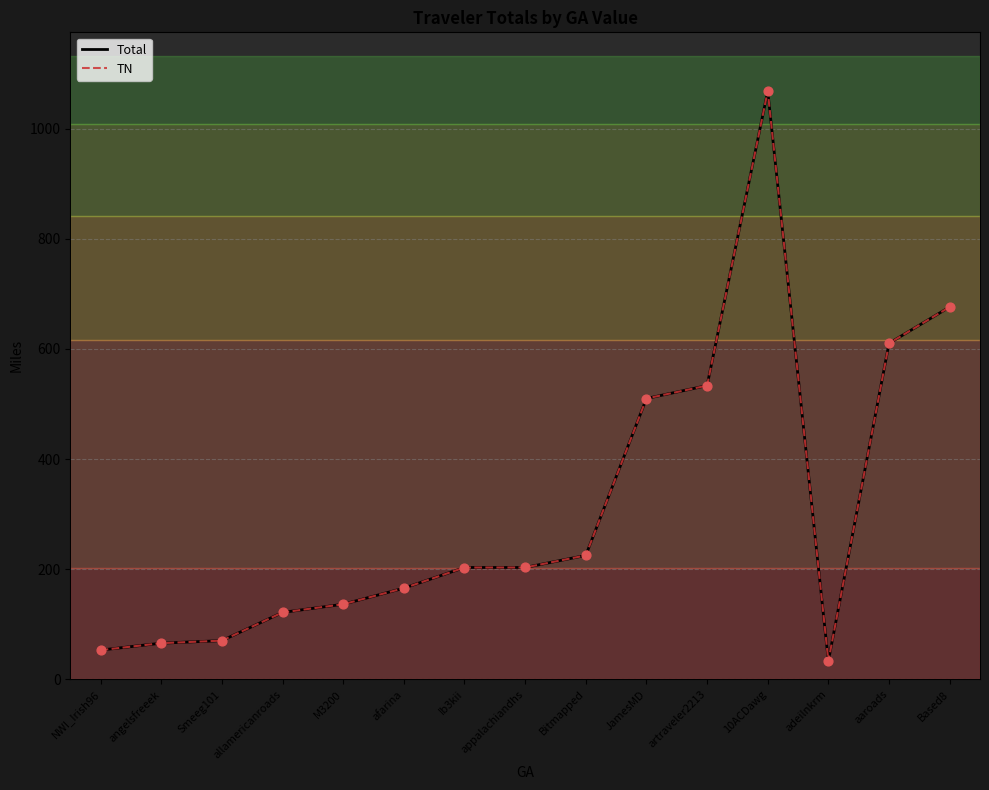

What are all the series names shown in the legend?

Total, TN